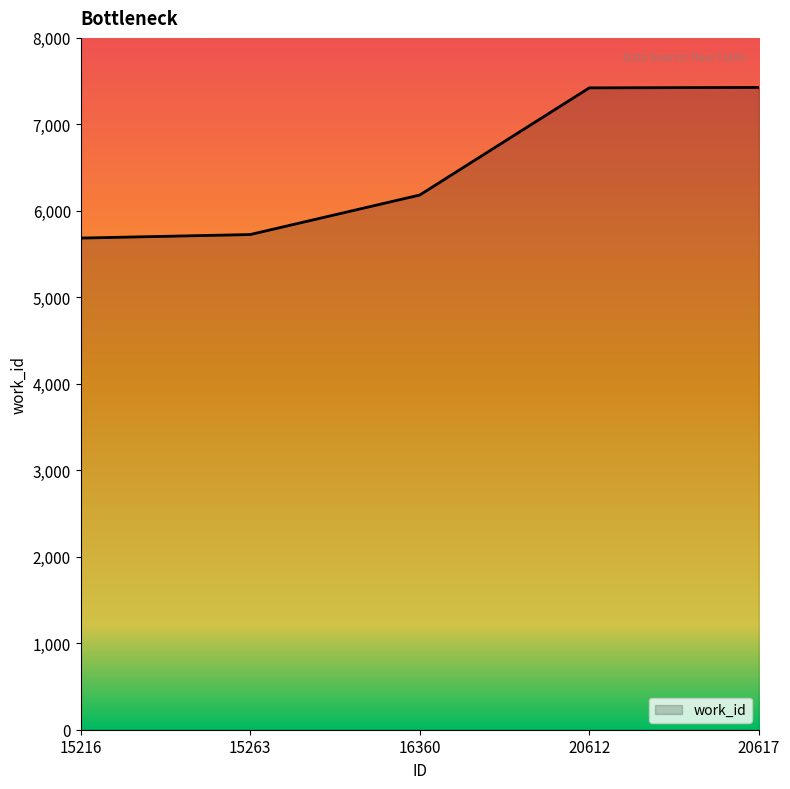

True or false: there are more than 2 points higher than both neighbors.

False